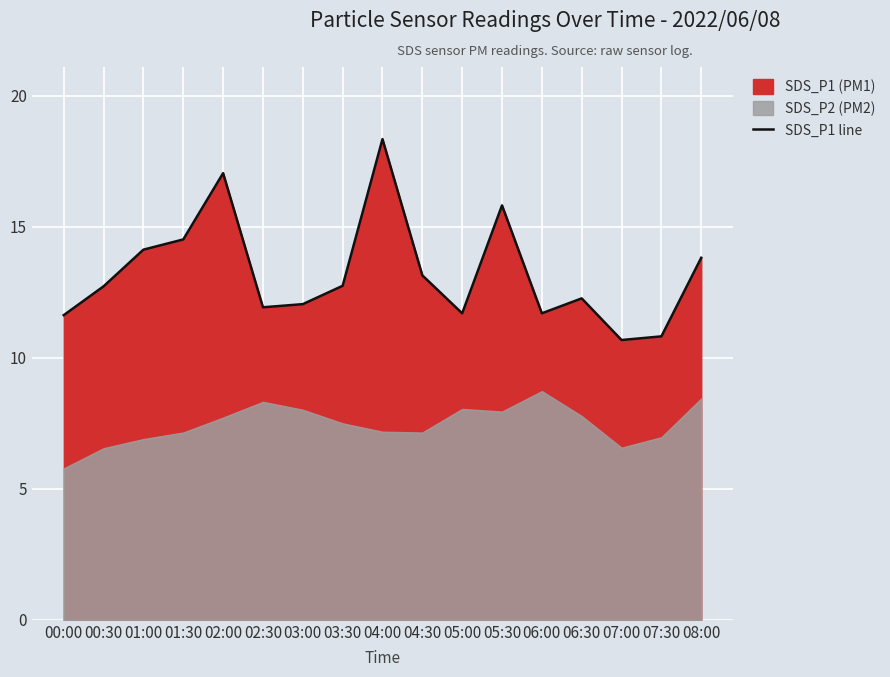

List the labels in order of value, largest first.

04:00, 02:00, 05:30, 01:30, 01:00, 08:00, 04:30, 03:30, 00:30, 06:30, 03:00, 02:30, 05:00, 06:00, 00:00, 07:30, 07:00